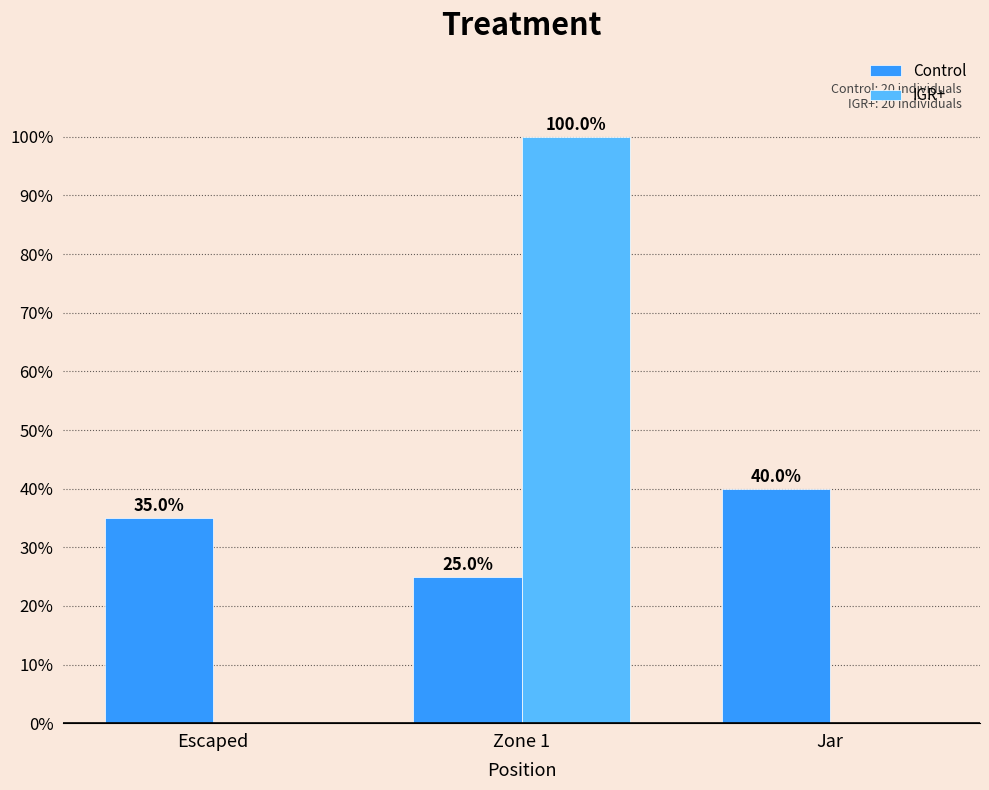

Between Escaped and Zone 1, which series saw the biggest shift?

IGR+